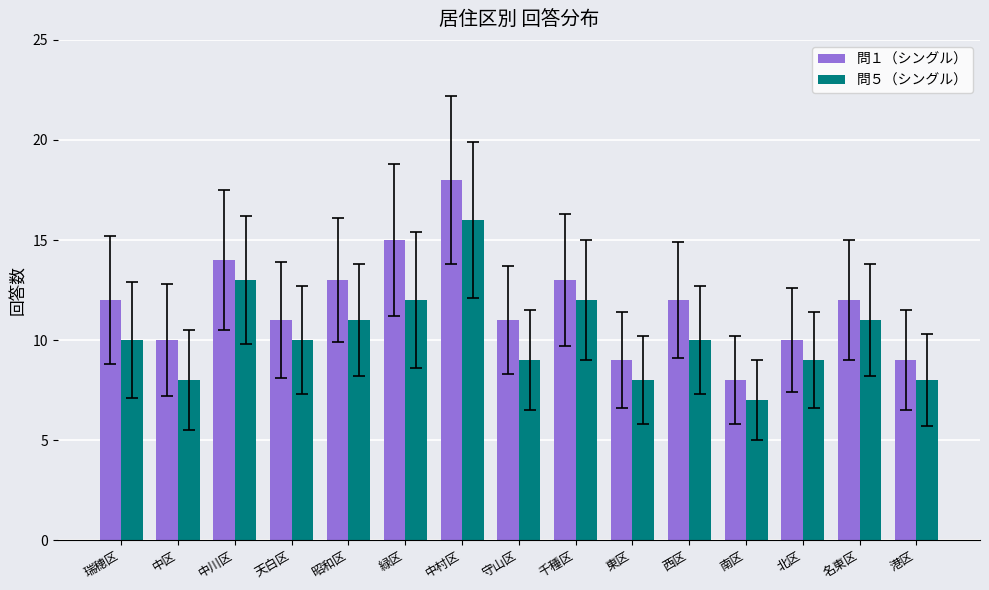

Reading left to right, list all the values displayed in this chart.

問１（シングル）: 瑞穂区=12	中区=10	中川区=14	天白区=11	昭和区=13	緑区=15	中村区=18	守山区=11	千種区=13	東区=9	西区=12	南区=8	北区=10	名東区=12	港区=9
問５（シングル）: 瑞穂区=10	中区=8	中川区=13	天白区=10	昭和区=11	緑区=12	中村区=16	守山区=9	千種区=12	東区=8	西区=10	南区=7	北区=9	名東区=11	港区=8